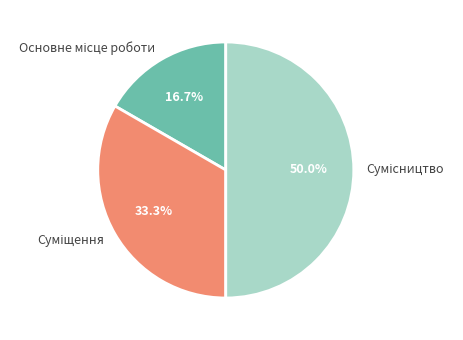

Count the number of slices in the pie.

3